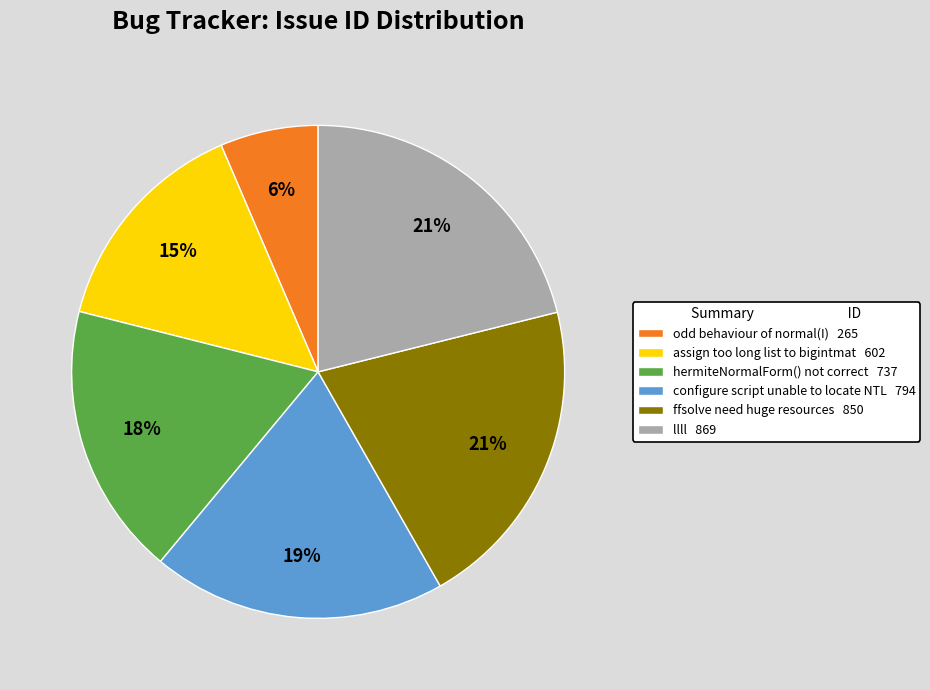

Approximately how many times larger is the value at llll 869 compared to hermiteNormalForm() not correct 737?

1.2